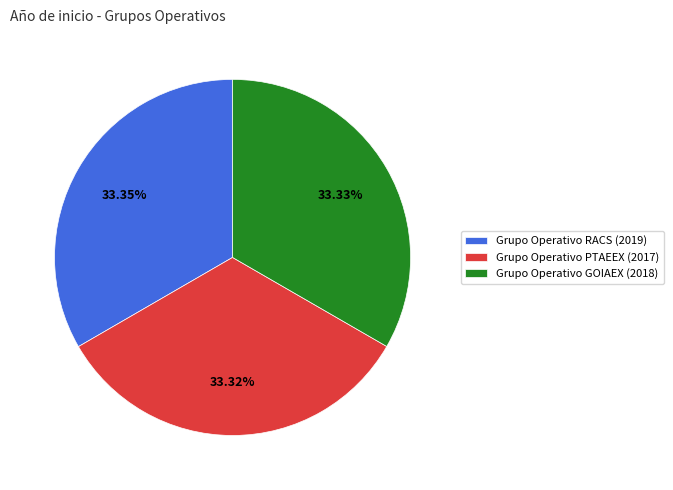

Count the number of slices in the pie.

3